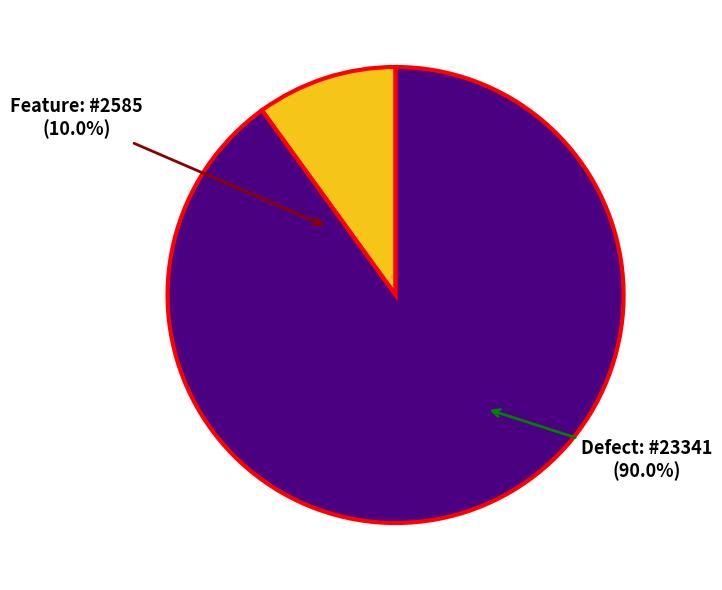

Combined, what portion of the pie is Feature and Defect?

100.0%